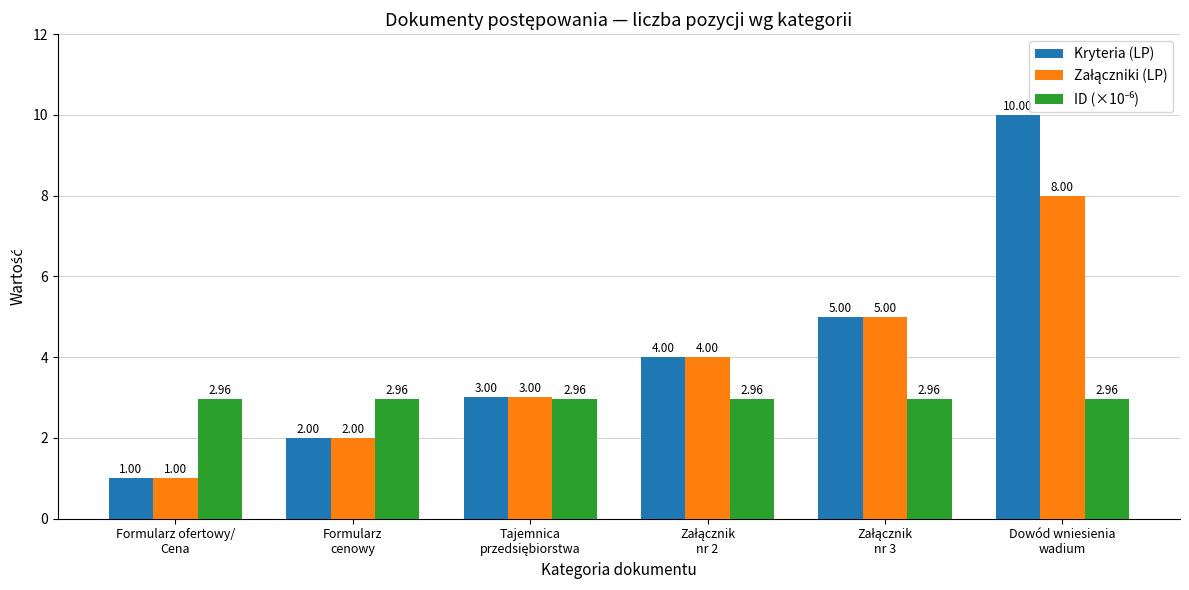

Which series has the largest total across all categories?

Kryteria (LP)